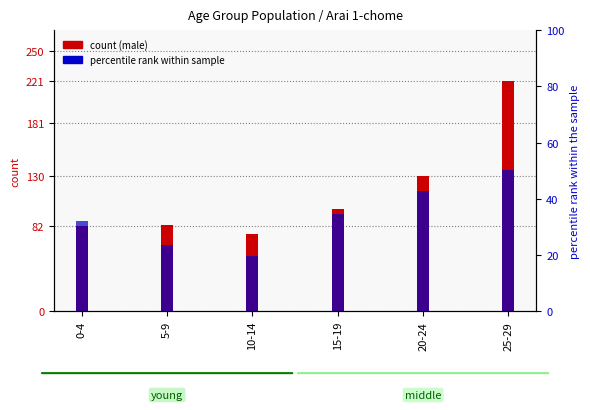

Rank the series by their maximum value, from lowest to highest.

count (female), count (male)